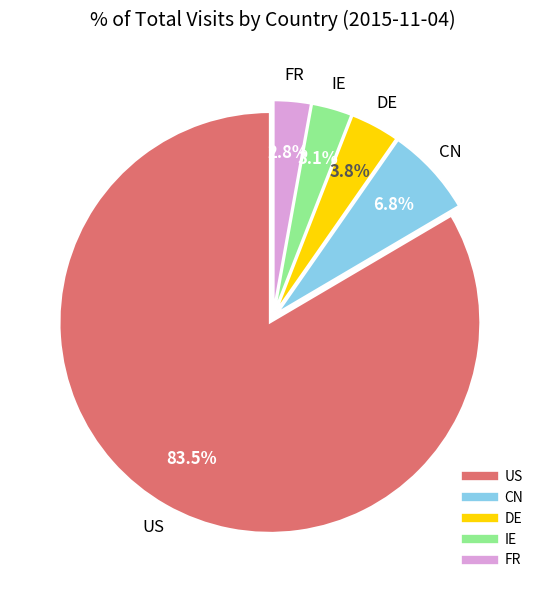

To the nearest percent, what is the combined percentage of DE and US?

87%